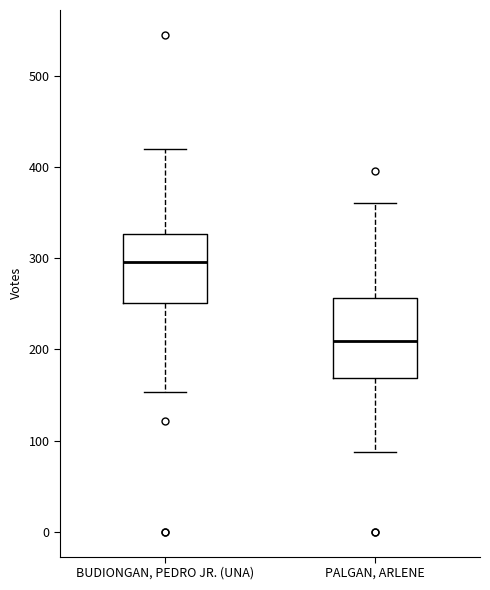

Where is the lower edge of the box for BUDIONGAN, PEDRO JR. (UNA) on the y-axis? The values are not printed on the chart, so give them approximately, as read against the axis.

250